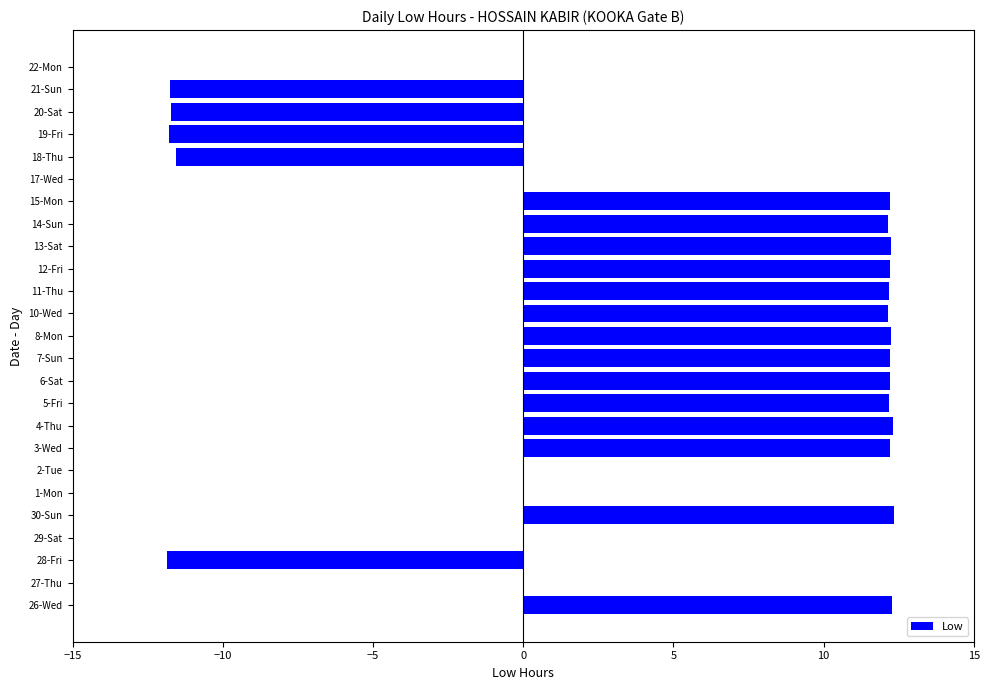

What is the average value?

4.5